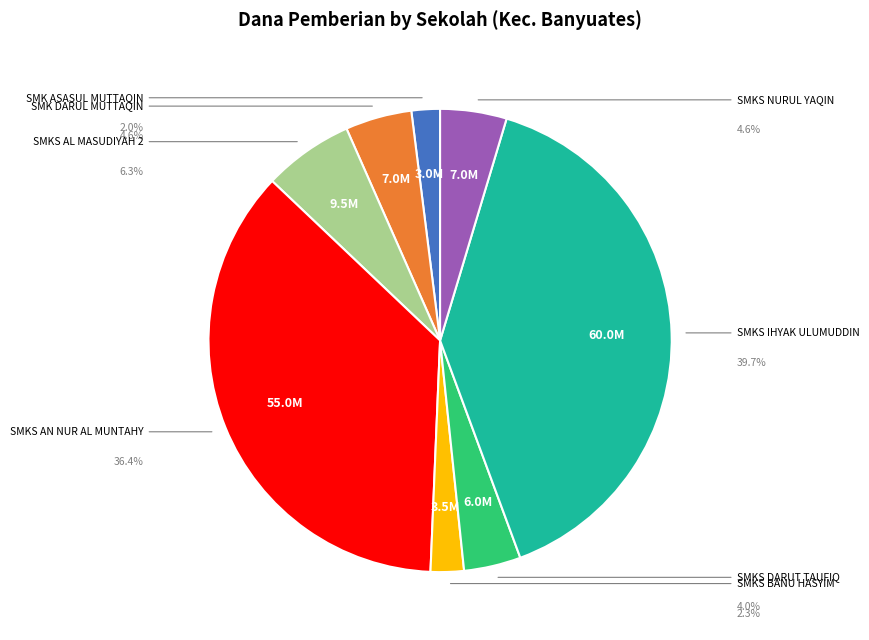

Is there any slice that represents more than half of the pie?

No